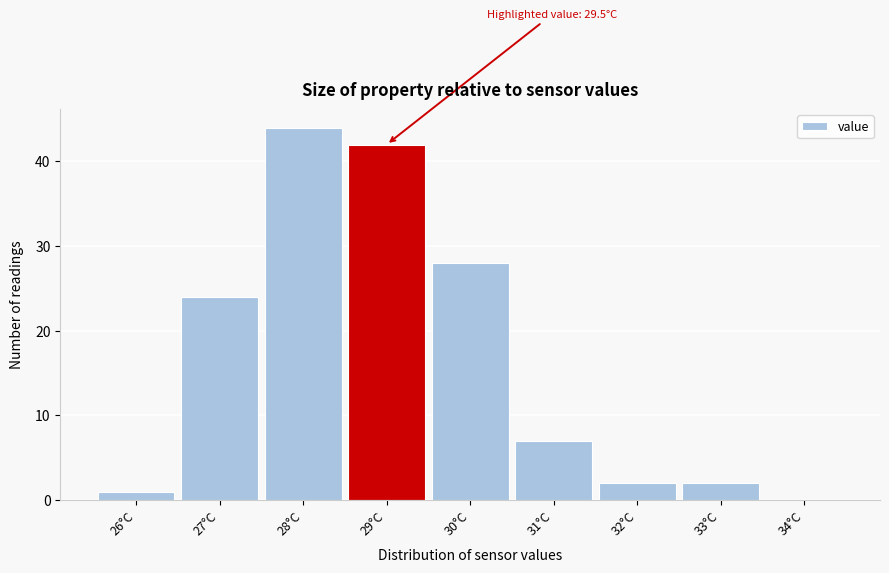

Reading left to right, what are all the values shown in this chart?

26°C=1	27°C=24	28°C=44	29°C=42	30°C=28	31°C=7	32°C=2	33°C=2	34°C=0